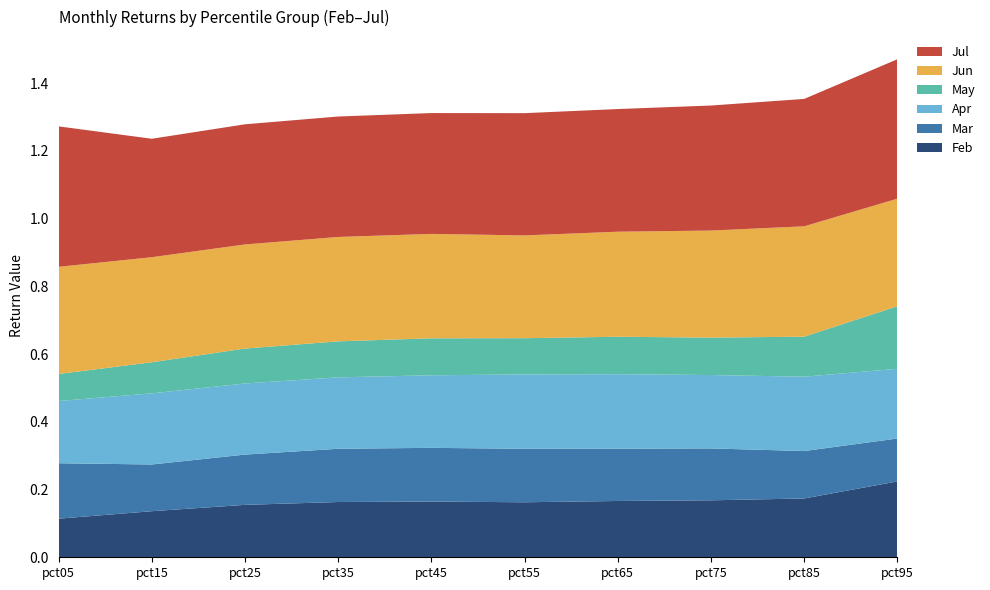

Reading left to right, transcribe all the data shown in this chart.

Feb: pct05=0.1	pct15=0.1	pct25=0.2	pct35=0.2	pct45=0.2	pct55=0.2	pct65=0.2	pct75=0.2	pct85=0.2	pct95=0.2
Mar: pct05=0.2	pct15=0.1	pct25=0.1	pct35=0.2	pct45=0.2	pct55=0.2	pct65=0.2	pct75=0.2	pct85=0.1	pct95=0.1
Apr: pct05=0.2	pct15=0.2	pct25=0.2	pct35=0.2	pct45=0.2	pct55=0.2	pct65=0.2	pct75=0.2	pct85=0.2	pct95=0.2
May: pct05=0.1	pct15=0.1	pct25=0.1	pct35=0.1	pct45=0.1	pct55=0.1	pct65=0.1	pct75=0.1	pct85=0.1	pct95=0.2
Jun: pct05=0.3	pct15=0.3	pct25=0.3	pct35=0.3	pct45=0.3	pct55=0.3	pct65=0.3	pct75=0.3	pct85=0.3	pct95=0.3
Jul: pct05=0.4	pct15=0.3	pct25=0.4	pct35=0.4	pct45=0.4	pct55=0.4	pct65=0.4	pct75=0.4	pct85=0.4	pct95=0.4